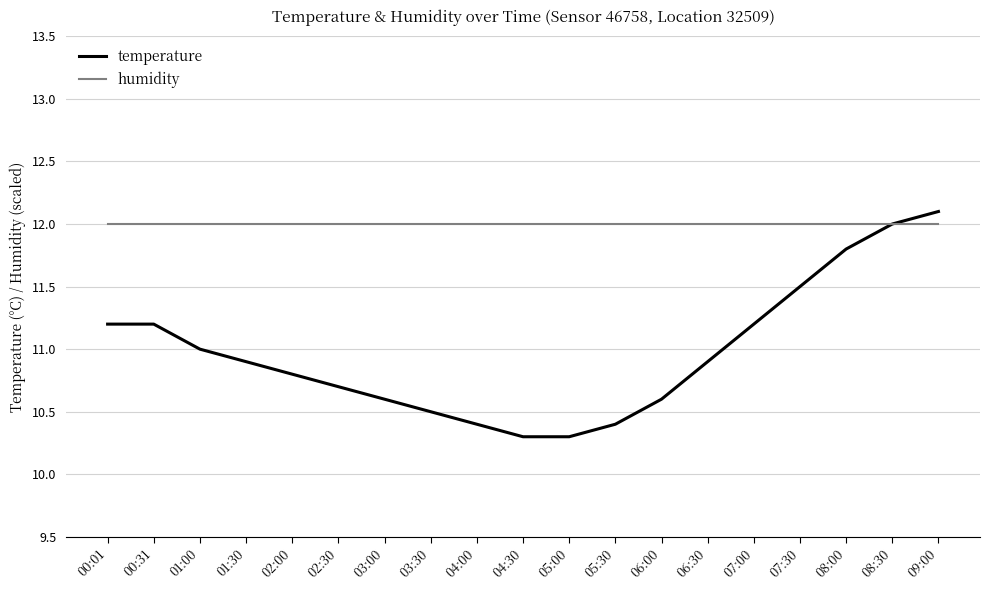

Reading left to right, extract all data points from this chart.

temperature: 00:01=11.2	00:31=11.2	01:00=11.0	01:30=10.9	02:00=10.8	02:30=10.7	03:00=10.6	03:30=10.5	04:00=10.4	04:30=10.3	05:00=10.3	05:30=10.4	06:00=10.6	06:30=10.9	07:00=11.2	07:30=11.5	08:00=11.8	08:30=12.0	09:00=12.1
humidity: 00:01=12.0	00:31=12.0	01:00=12.0	01:30=12.0	02:00=12.0	02:30=12.0	03:00=12.0	03:30=12.0	04:00=12.0	04:30=12.0	05:00=12.0	05:30=12.0	06:00=12.0	06:30=12.0	07:00=12.0	07:30=12.0	08:00=12.0	08:30=12.0	09:00=12.0